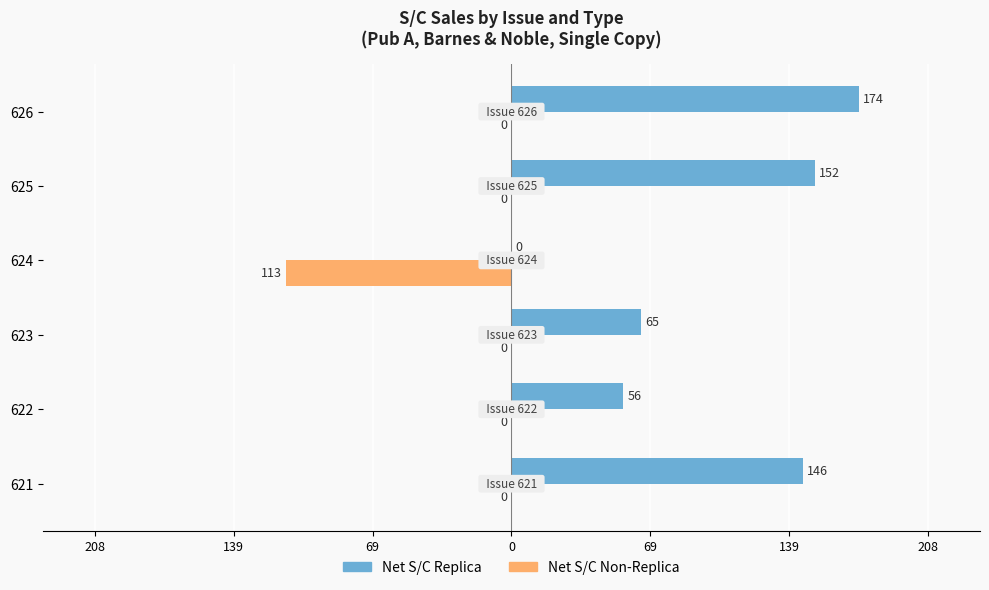

What is the maximum value shown in the chart?

174